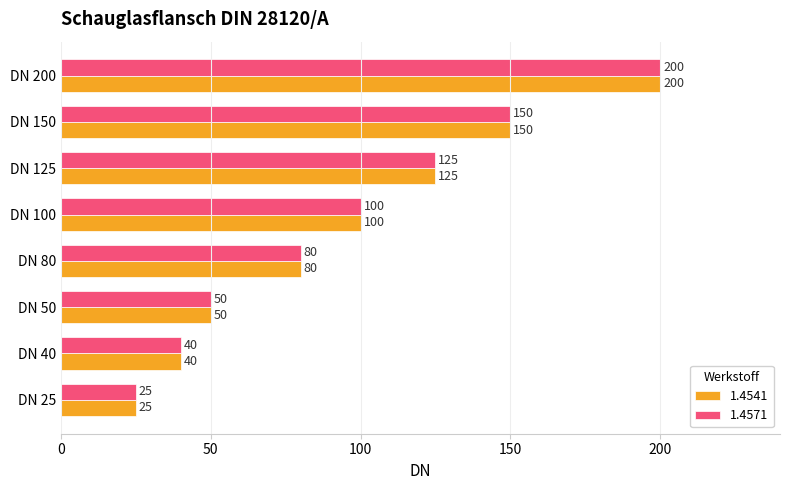

Is the value of 1.4541 at DN 100 greater than the value of 1.4571 at DN 25?

Yes